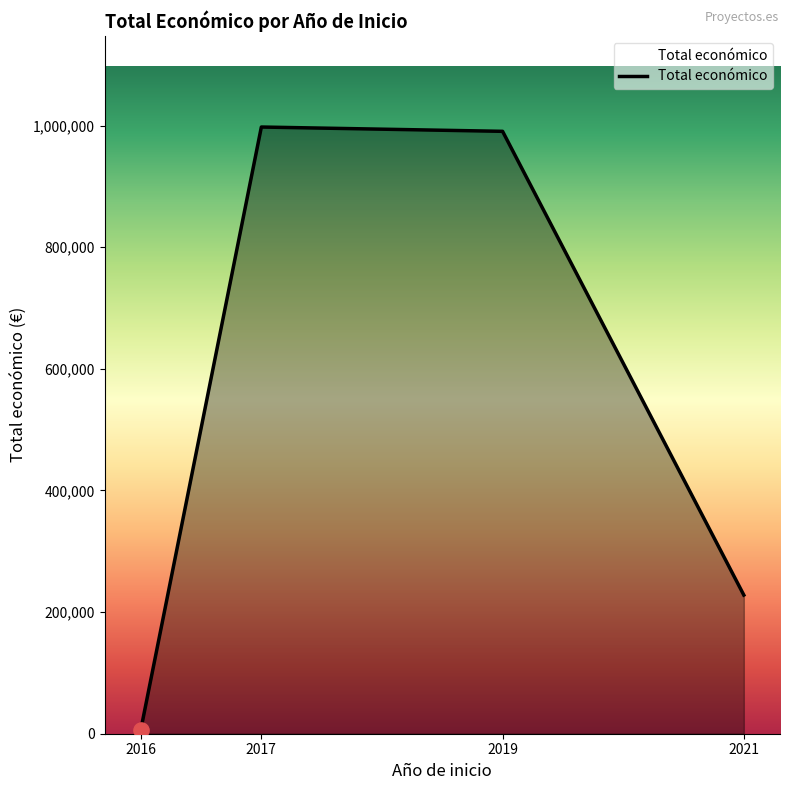

Which has a higher value, 2016 or 2017?

2017